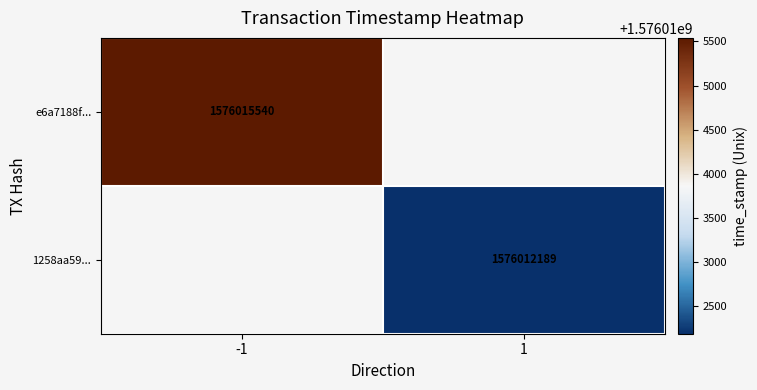

The 1258aa59... series shows 2184031695 at 1. True or false?

False